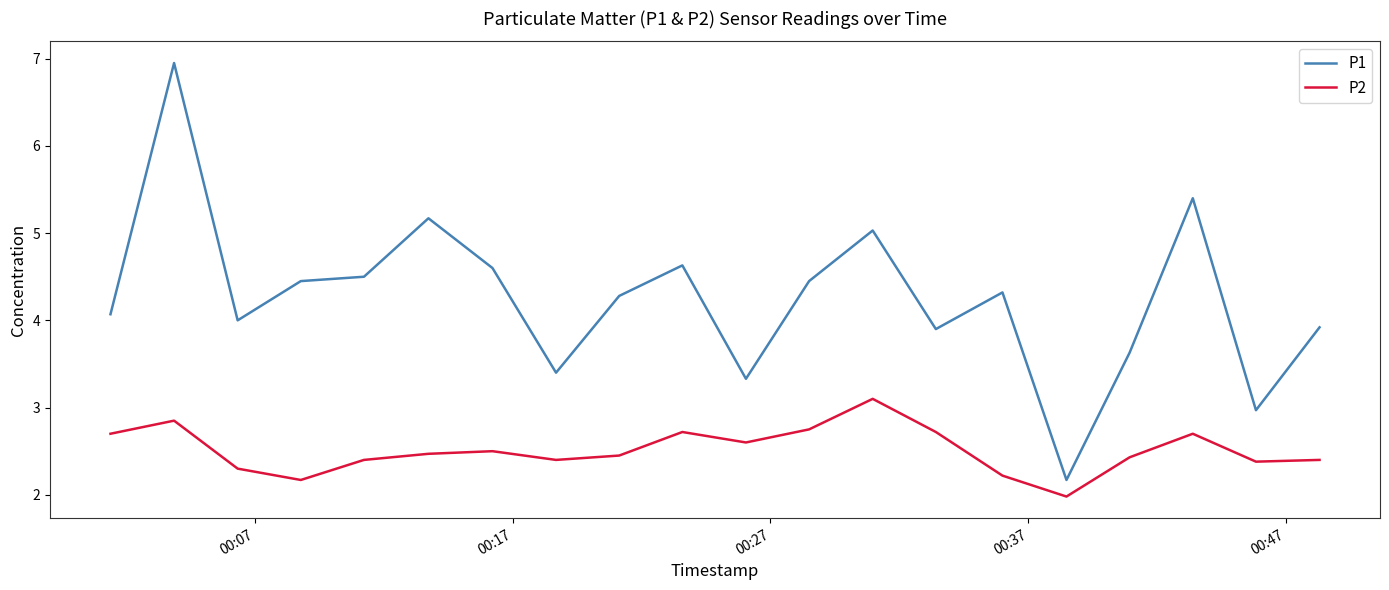

What is the difference between the maximum and minimum values in the P2 series?

1.1